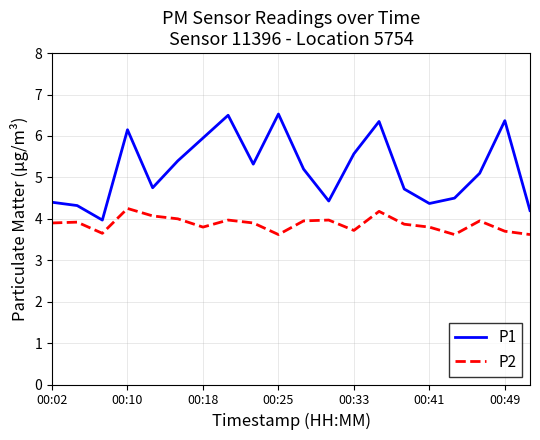

List the series in order of their peak value, lowest first.

P2, P1